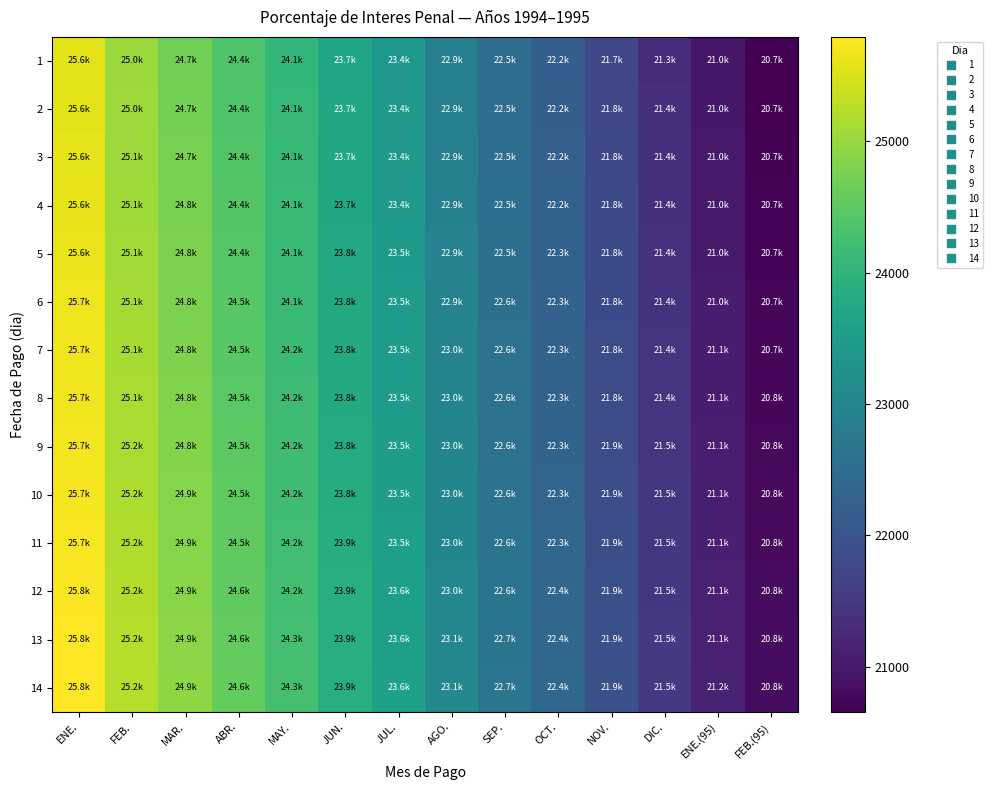

What is the total value across all series at ENE.?

359603.4